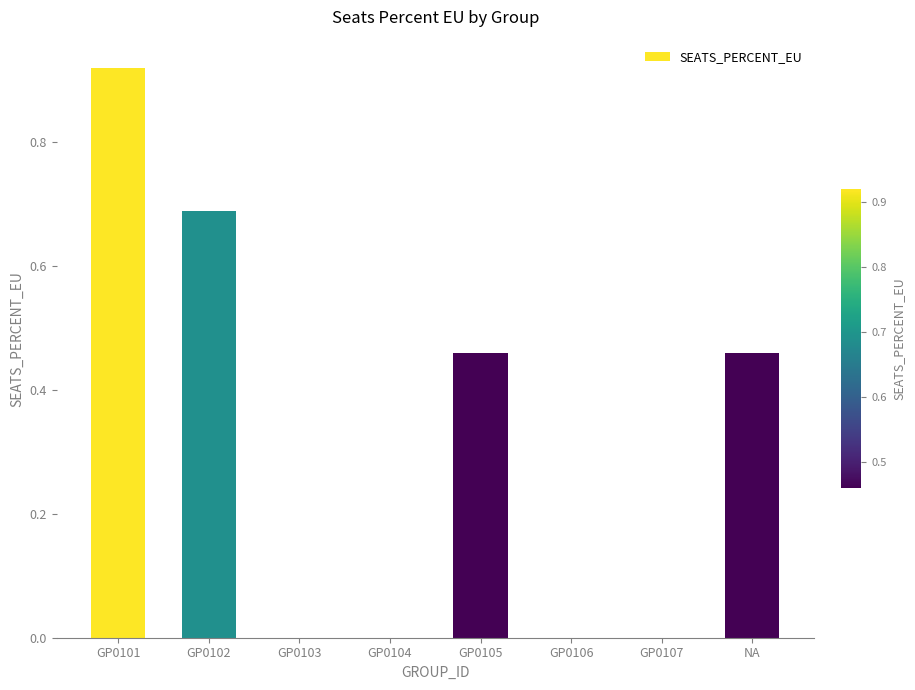

Which category has the highest value across all series?

GP0101